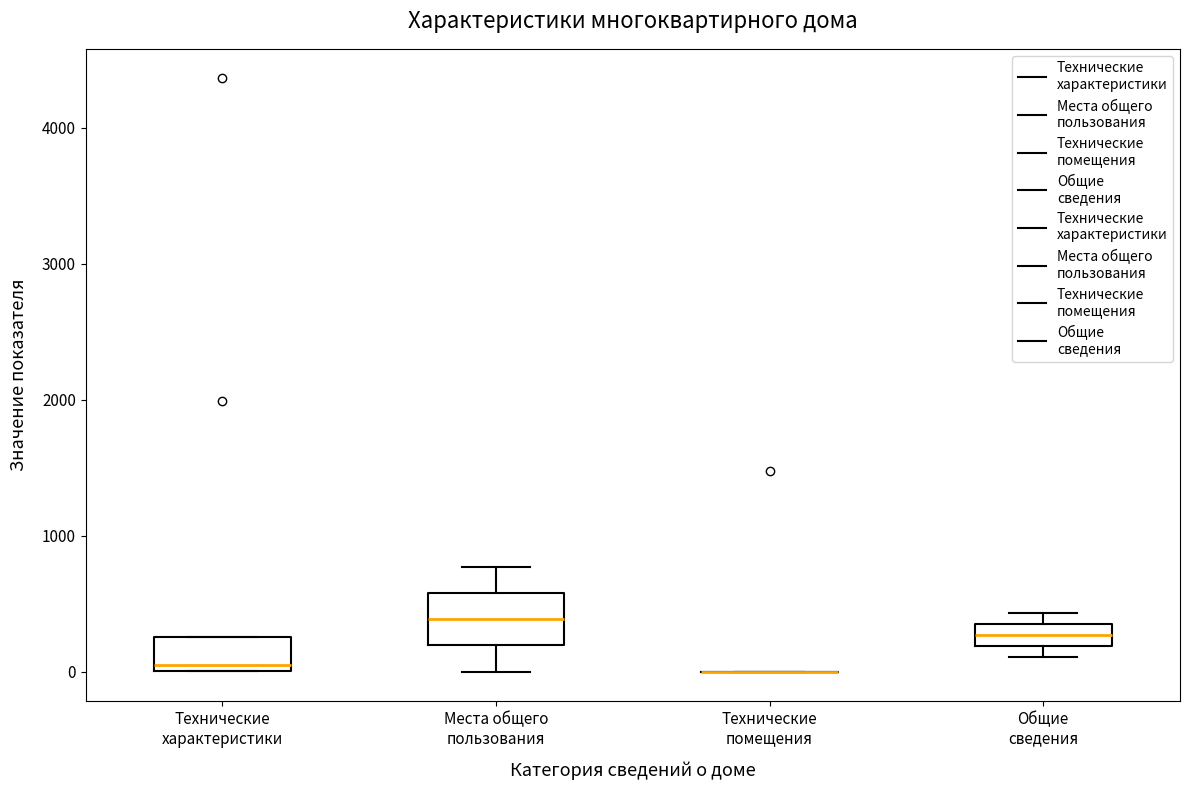

Reading left to right, read every box against the y-axis: the position of its median line, the range the box covers, and the ends of its whiskers. The values are not printed on the chart, so give them approximately, as read against the axis.

Технические характеристики: median 0 (just above the box's lower edge), box 0 to 300, whiskers 0 to 300
Места общего пользования: median 400, box 200 to 600, whiskers 0 to 800
Технические помещения: box collapsed to a line at 0, whiskers 0 to 0
Общие сведения: median 300, box 200 to 400, whiskers 100 to 400 (just above the box's upper edge)